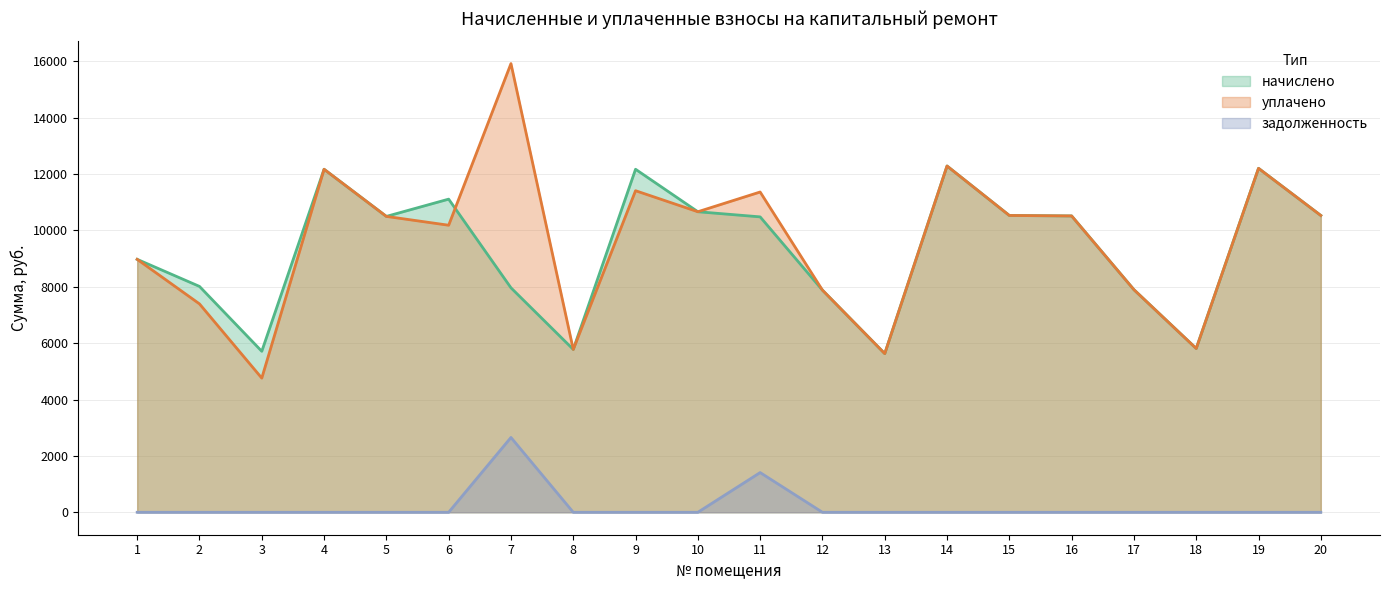

Does the chart have visible grid lines?

Yes